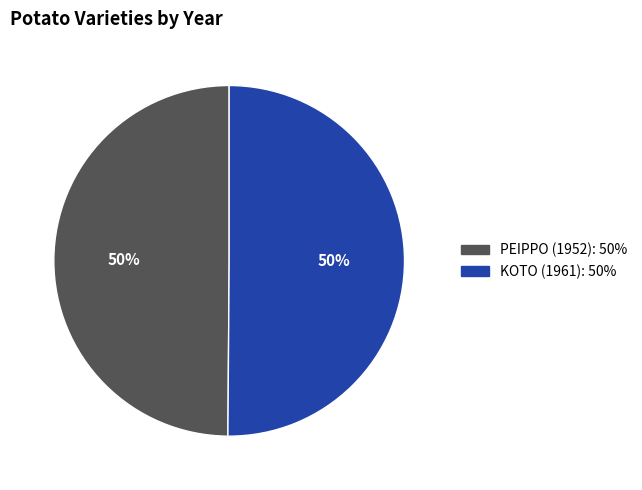

To the nearest percent, what is the combined percentage of PEIPPO (1952) and KOTO (1961)?

100%